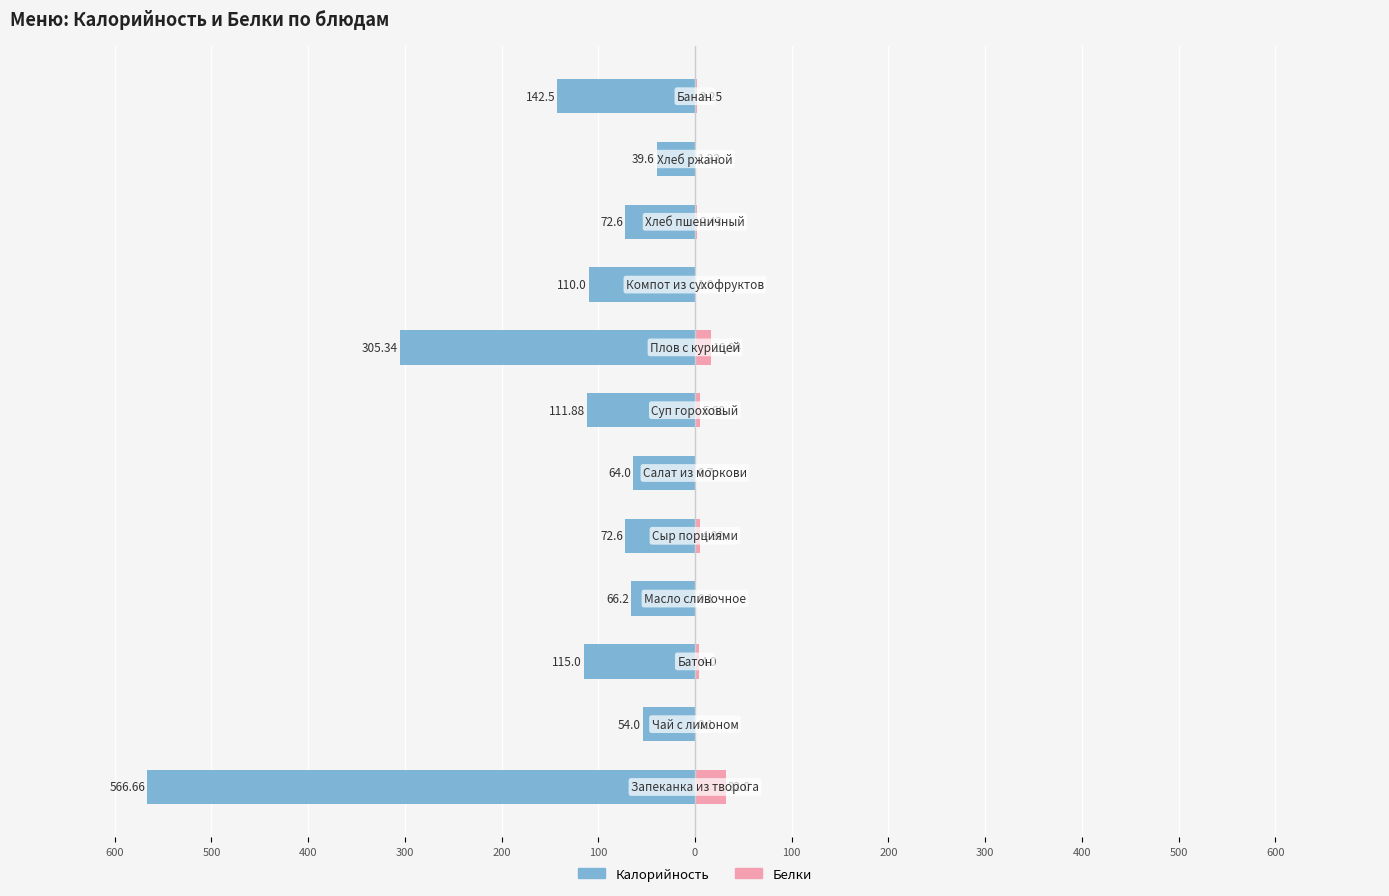

What is the difference between the maximum and minimum values in the Калорийность series?

527.1